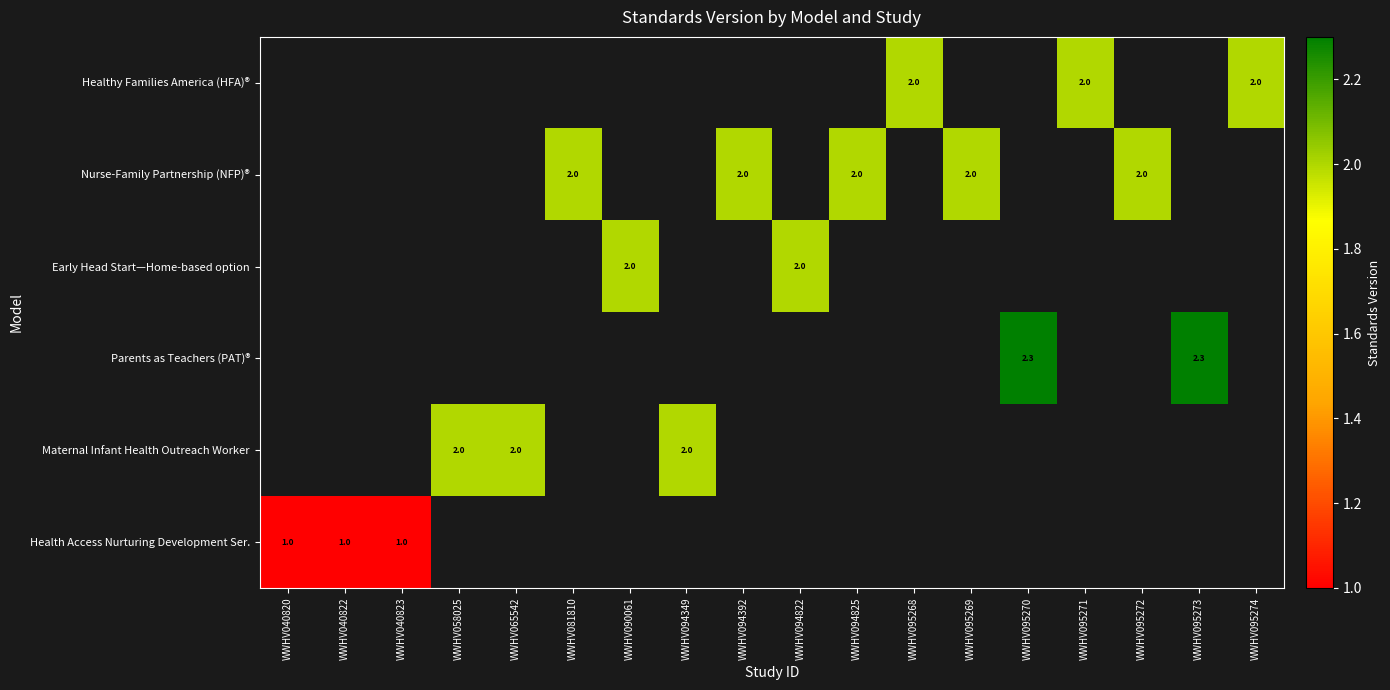

What is the minimum value shown in the chart?

1.0